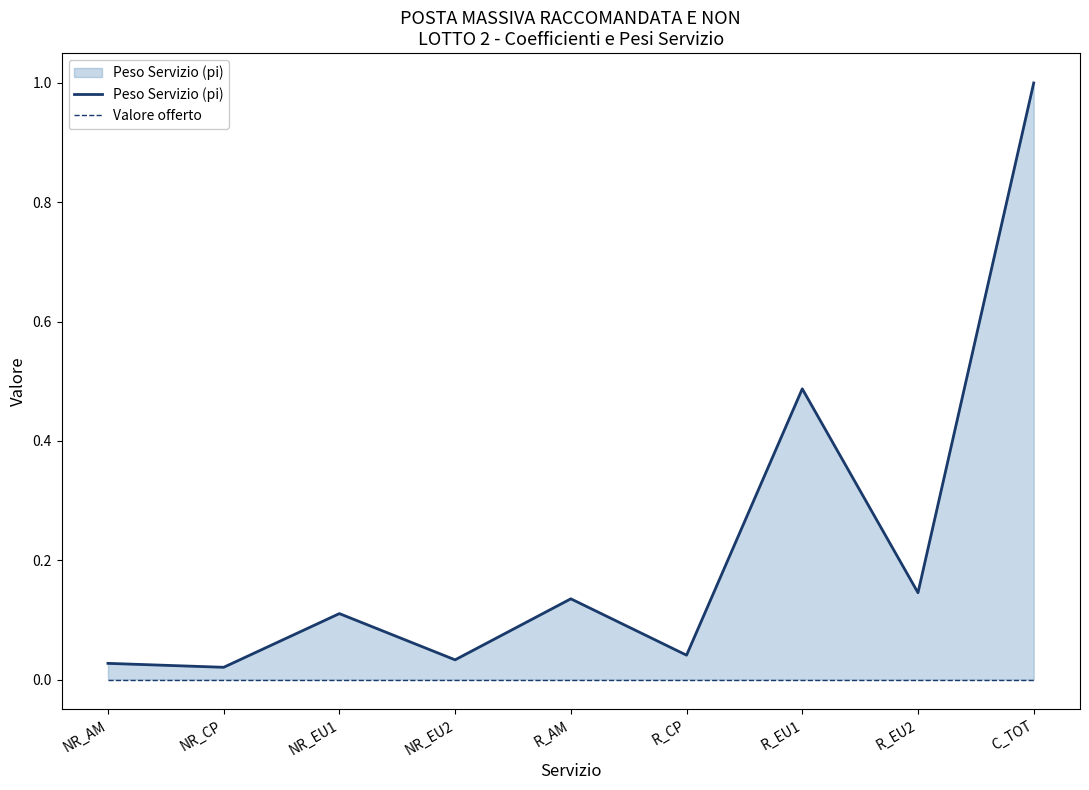

What is the maximum value shown in the chart?

1.0